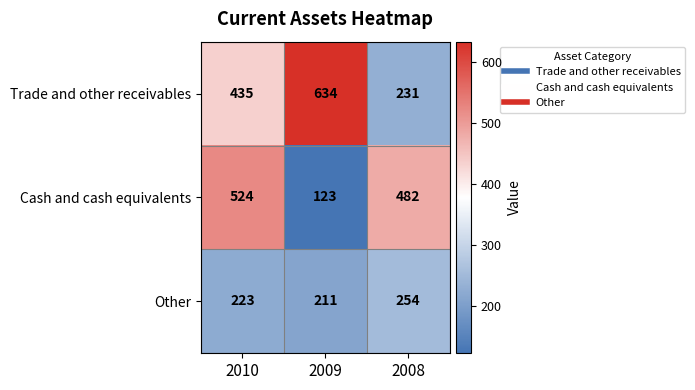

At 2009, list the series in order from smallest to largest.

Cash and cash equivalents, Other, Trade and other receivables